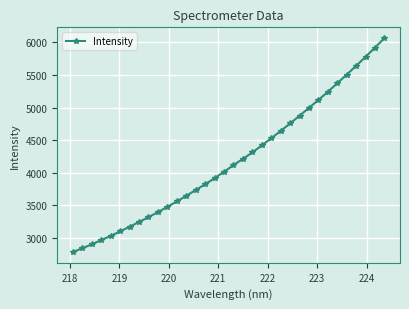

What is the greatest value displayed?

6067.1